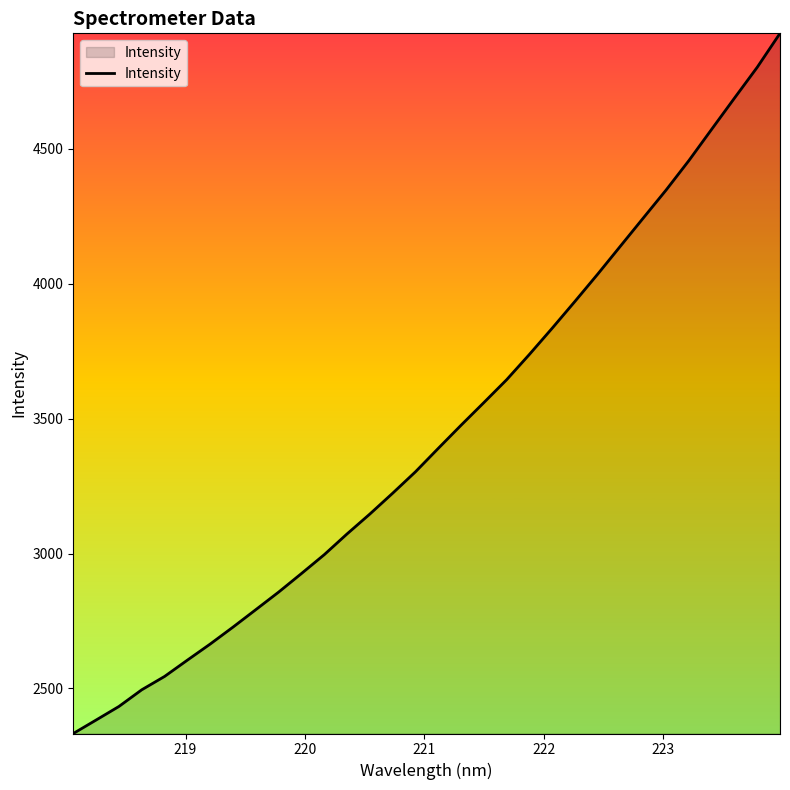

How many values exceed 3390?

16